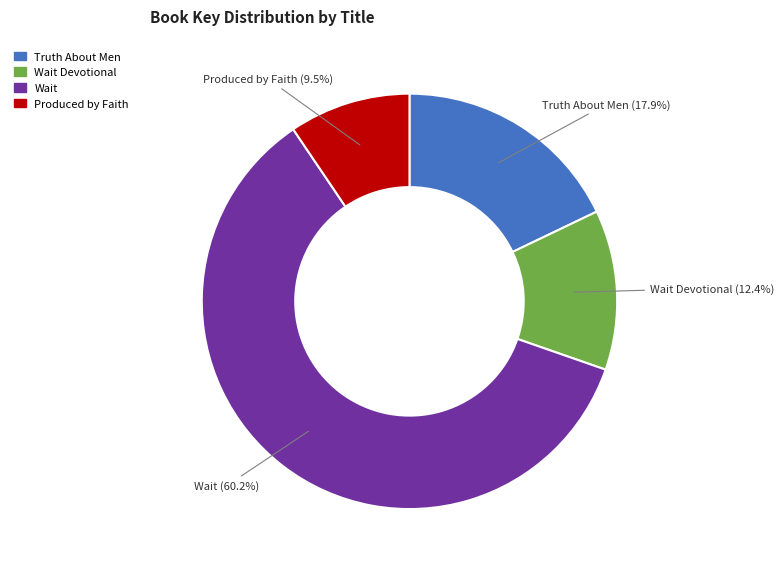

Is there any slice that represents more than half of the pie?

Yes